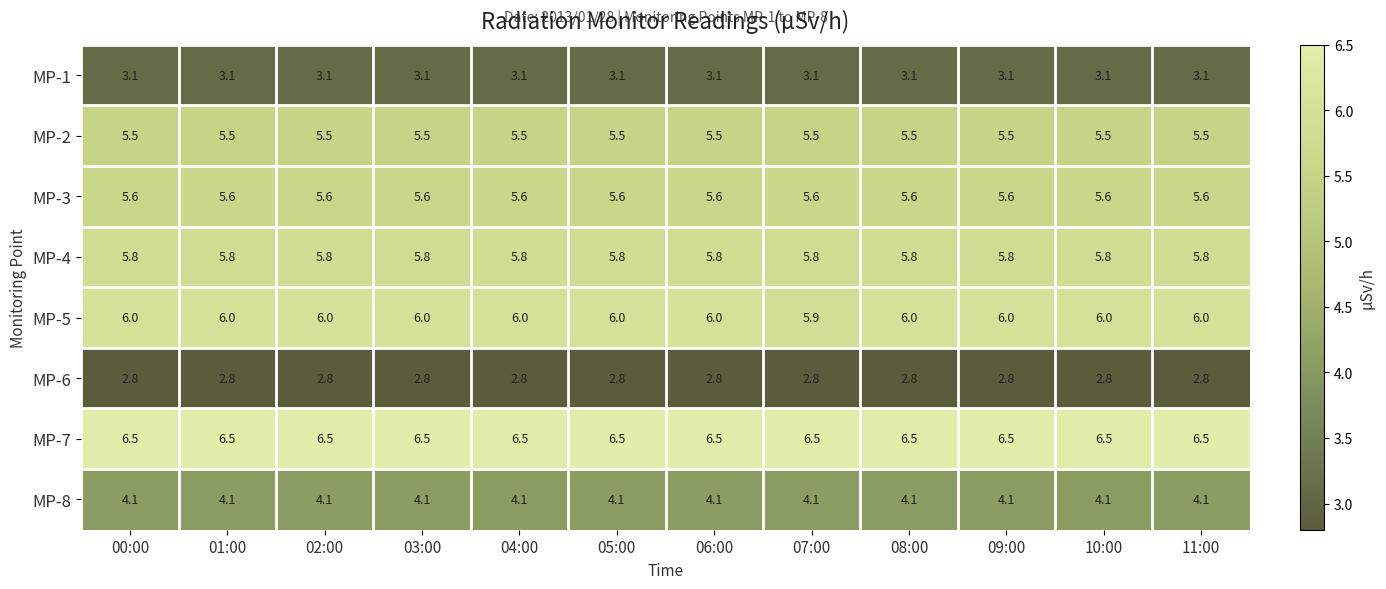

What is the approximate value of MP-5 at 05:00?

6.0